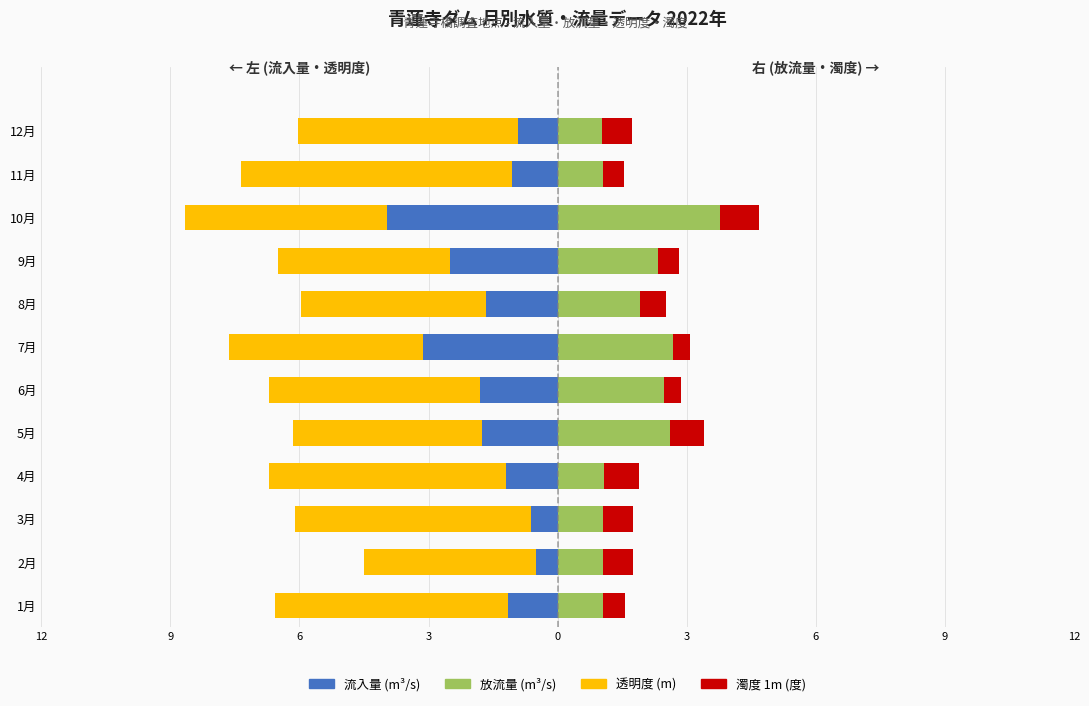

The 流入量 (m³/s) series shows -0.5 at 8月. True or false?

False